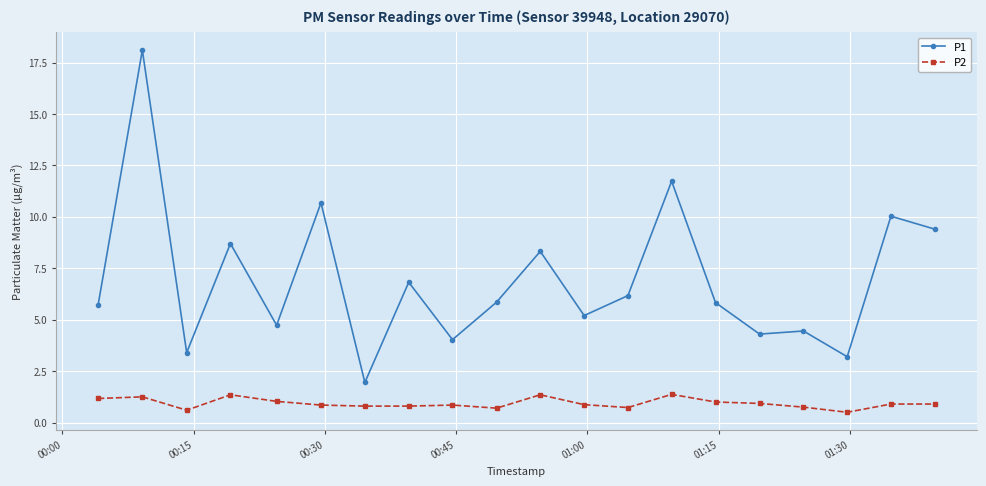

Which series has the largest range (max minus min)?

P1